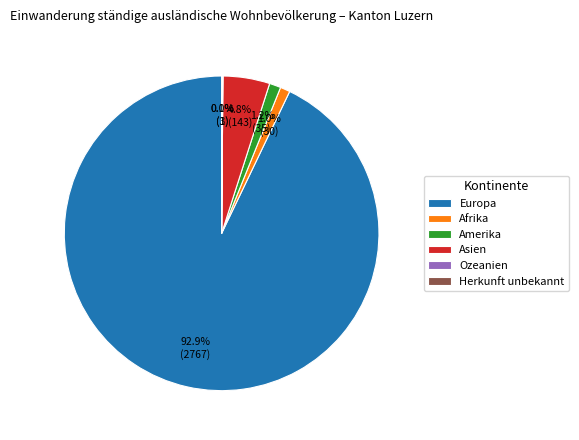

Is there a majority slice in this chart?

Yes